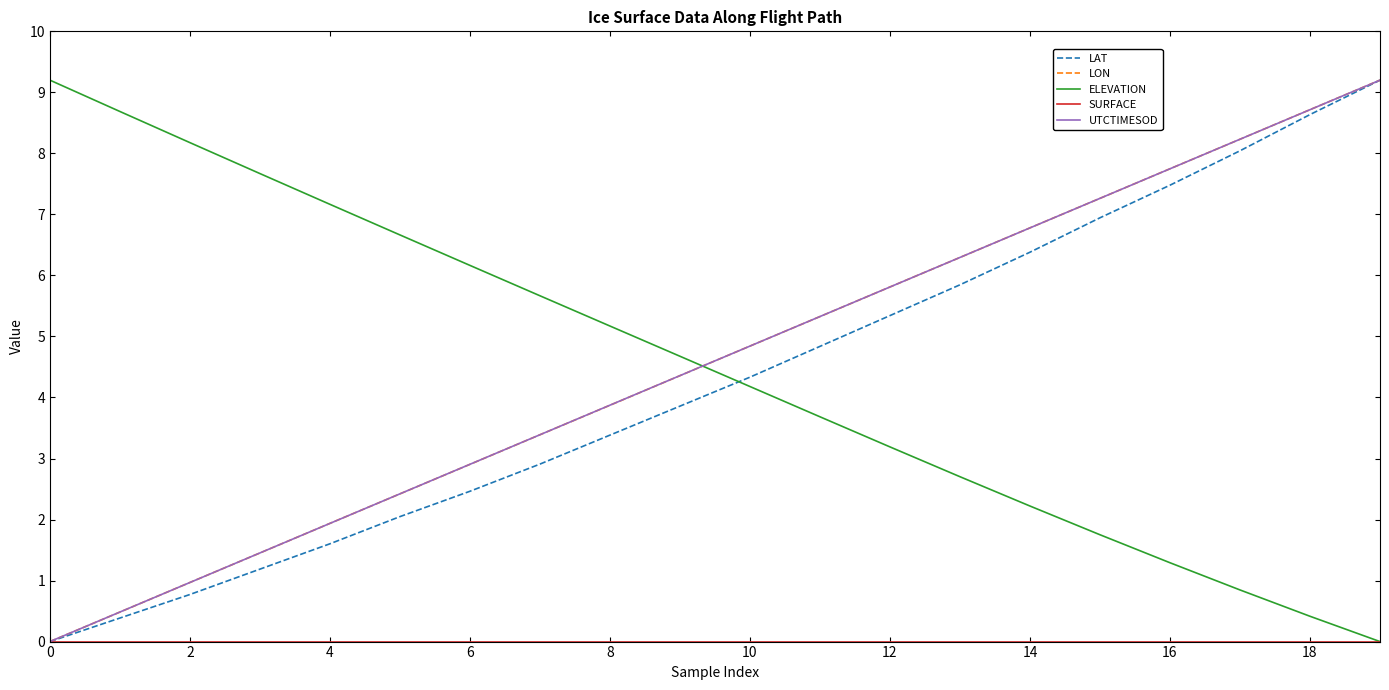

How many times do ELEVATION and LON cross each other?

1